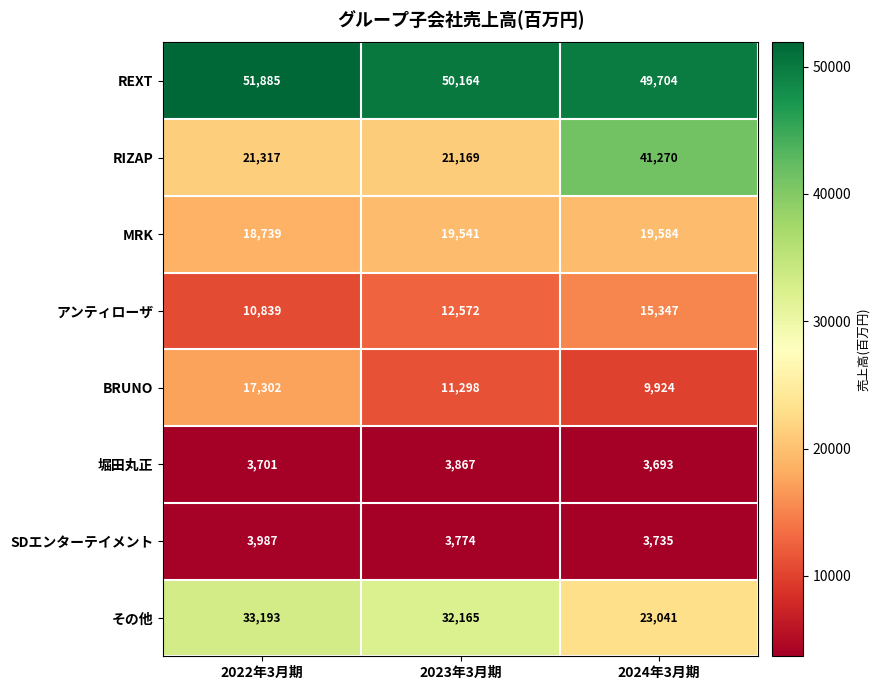

Count the number of data series in this chart.

8